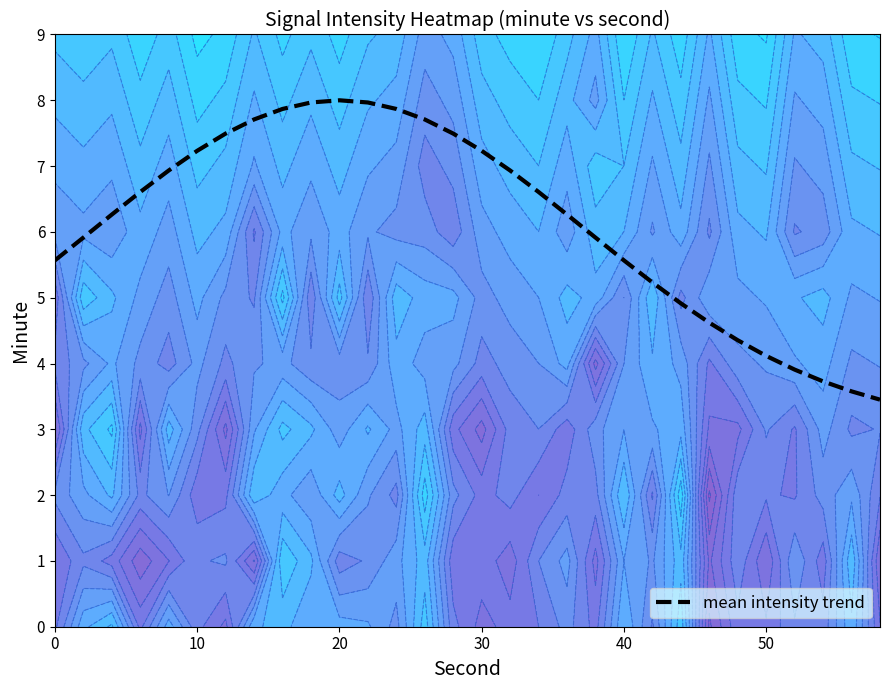

What is the minimum value for mean intensity trend?

3.5